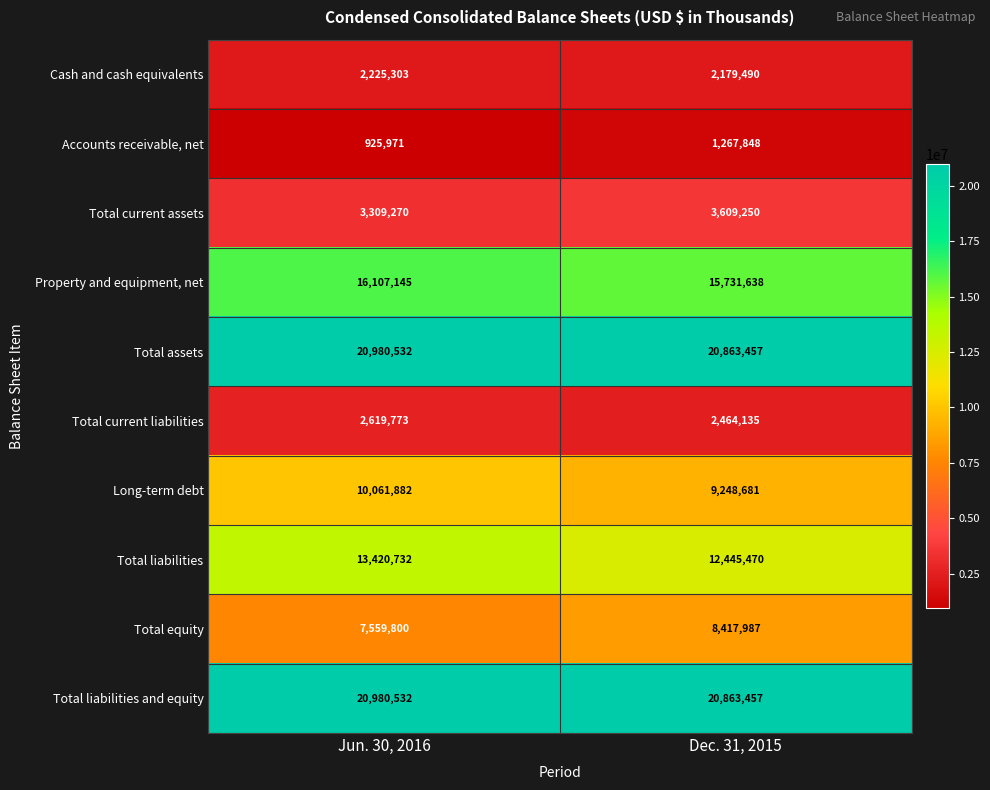

The value of Total liabilities and equity at Jun. 30, 2016 is 10829763. True or false?

False